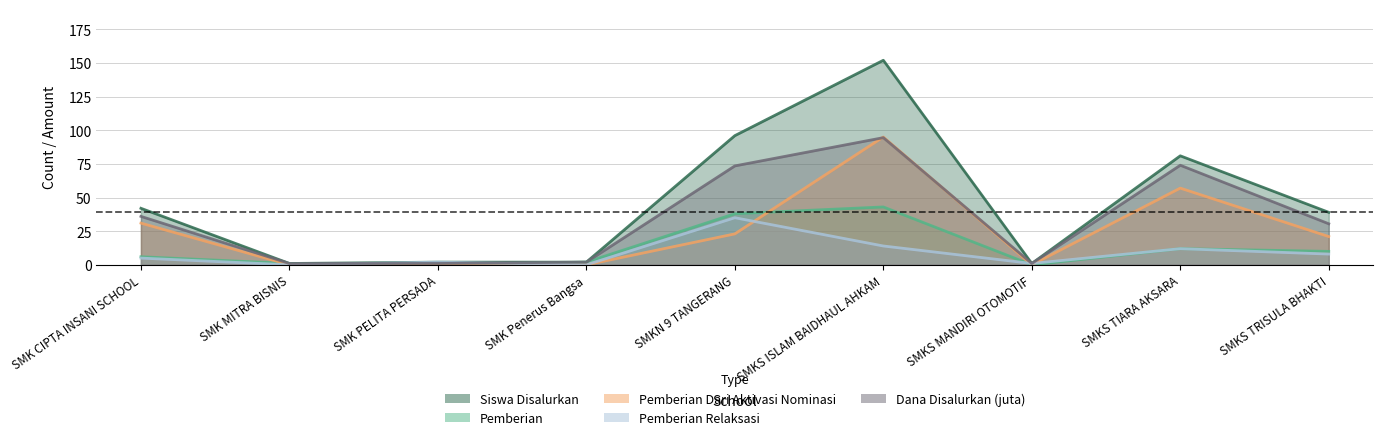

What position from the right is SMKS TIARA AKSARA?

2